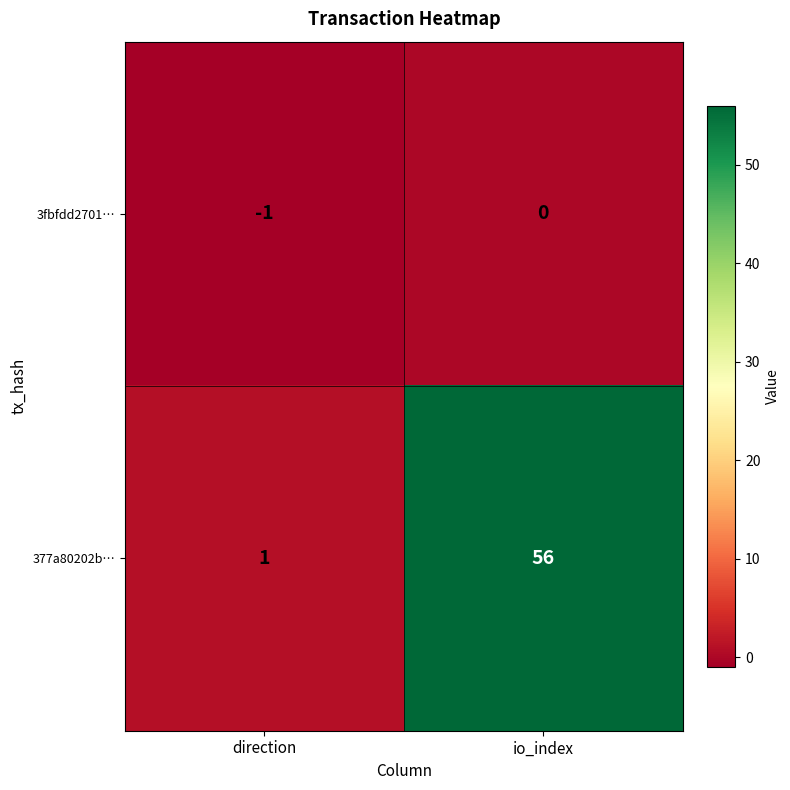

Reading left to right, extract all data points from this chart.

3fbfdd2701…: -1	0
377a80202b…: 1	56